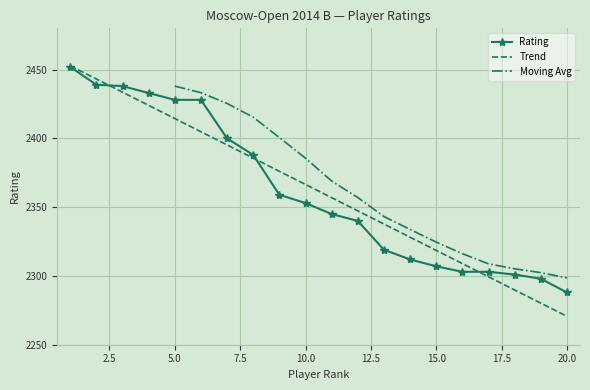

Is it true that the value at 2 is 2439?

True